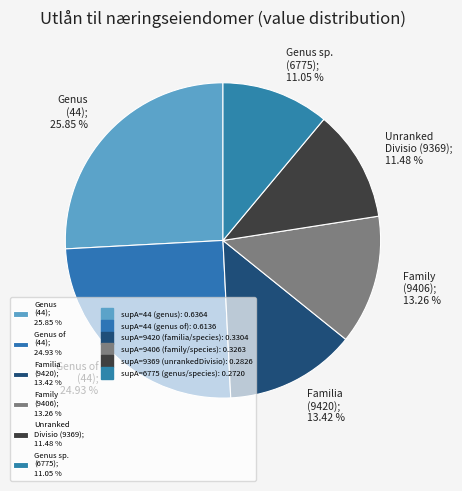

Is there any slice that represents more than half of the pie?

No